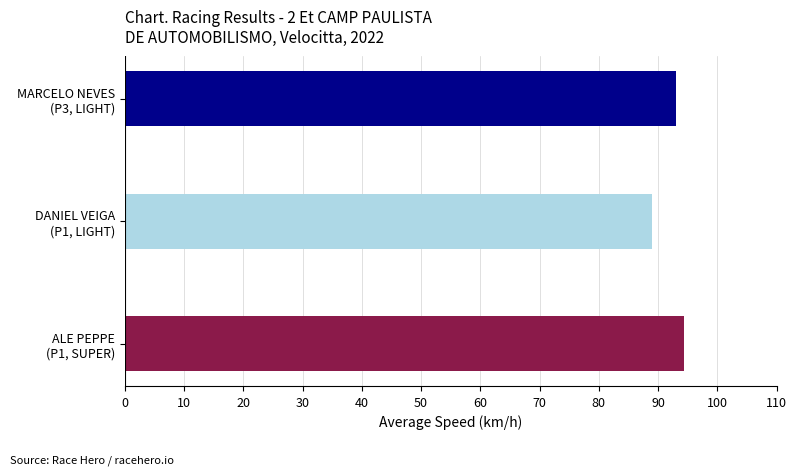

What is the minimum value shown in the chart?

89.1